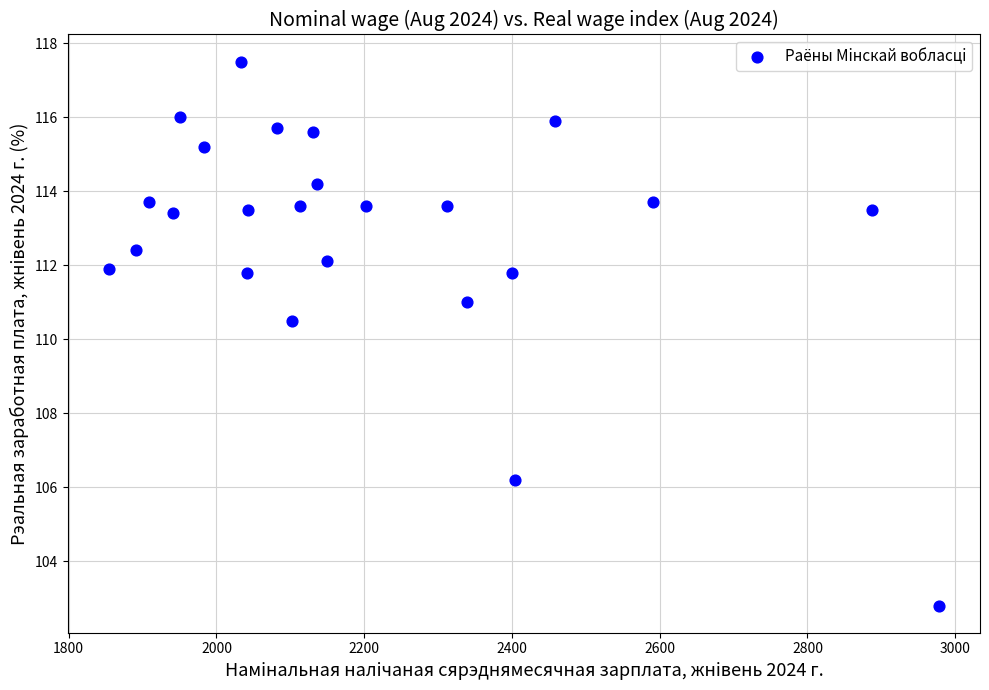

What is the range of X values (max minus min)?

1122.5